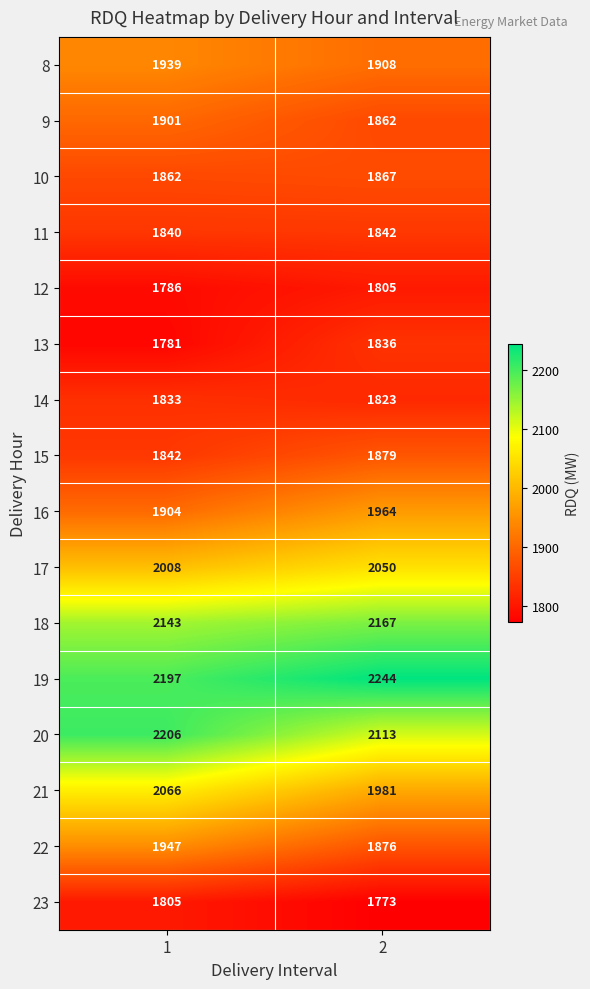

What is the average value of the 8 series?

1924